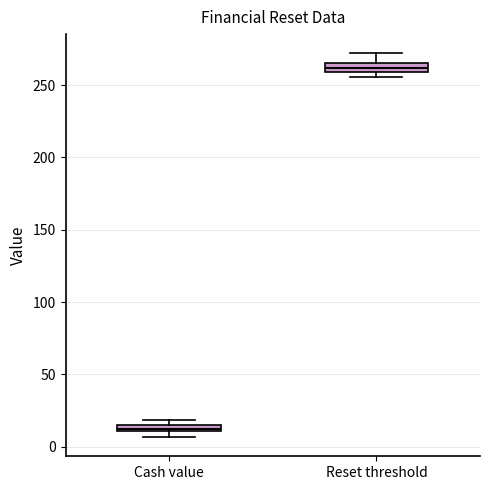

Which box's median line is the lowest?

Cash value